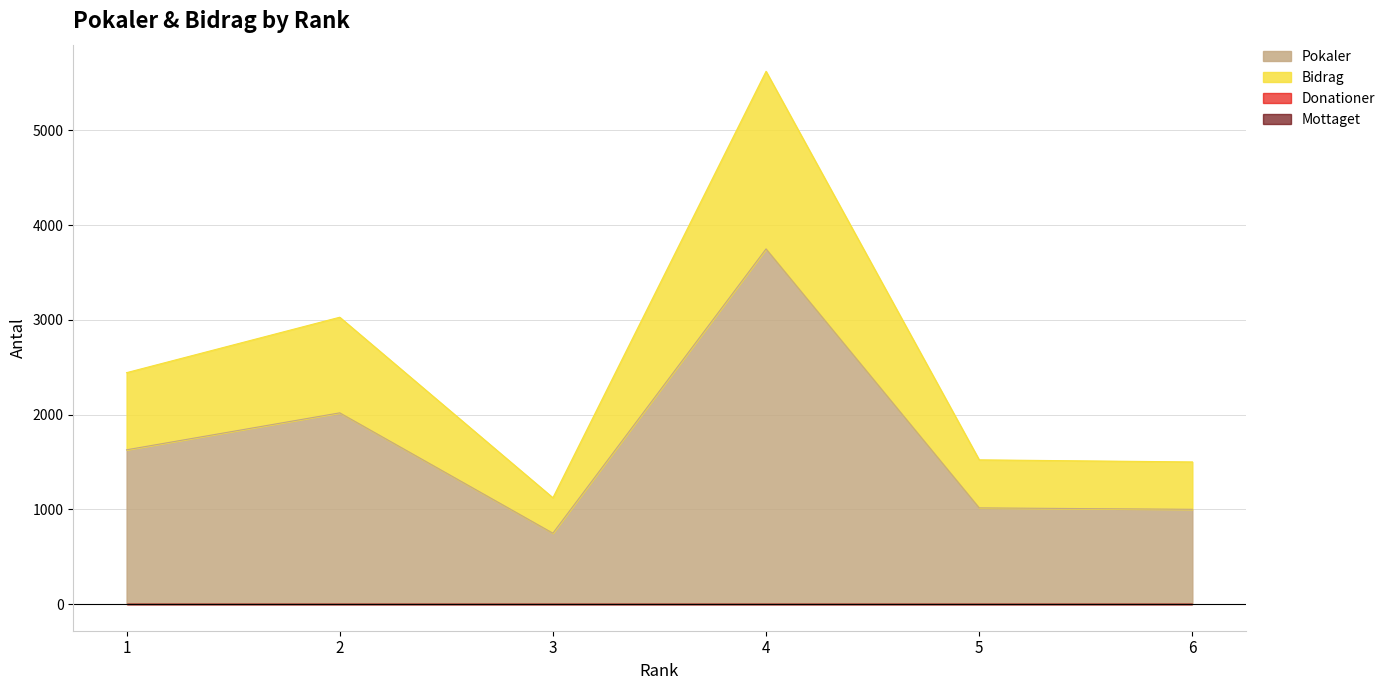

At which label does Pokaler first exceed 1628?

2